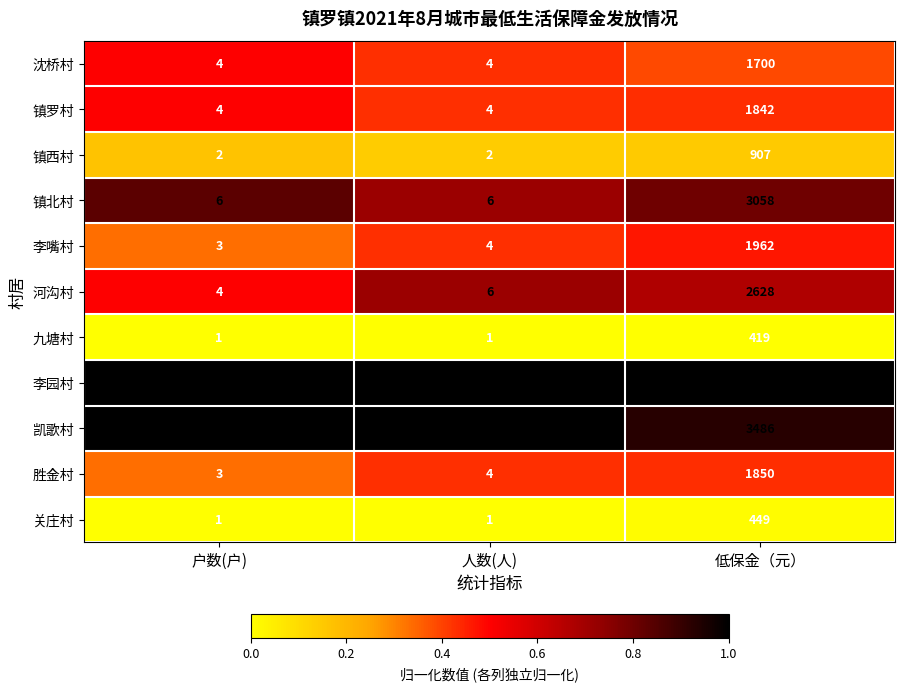

What is the lowest value of the 胜金村 series?

3